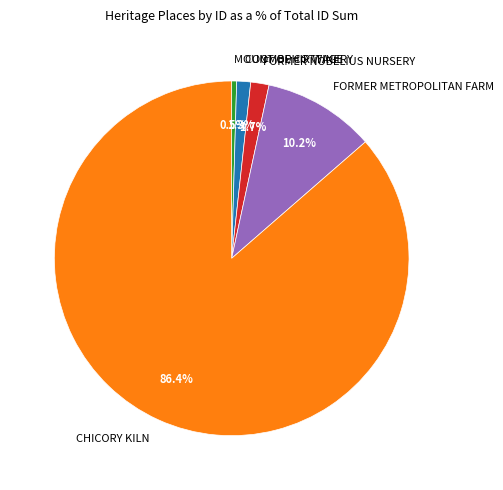

To the nearest percent, what is the combined percentage of MOUNT OPHIR WINERY and CHICORY KILN?

87%